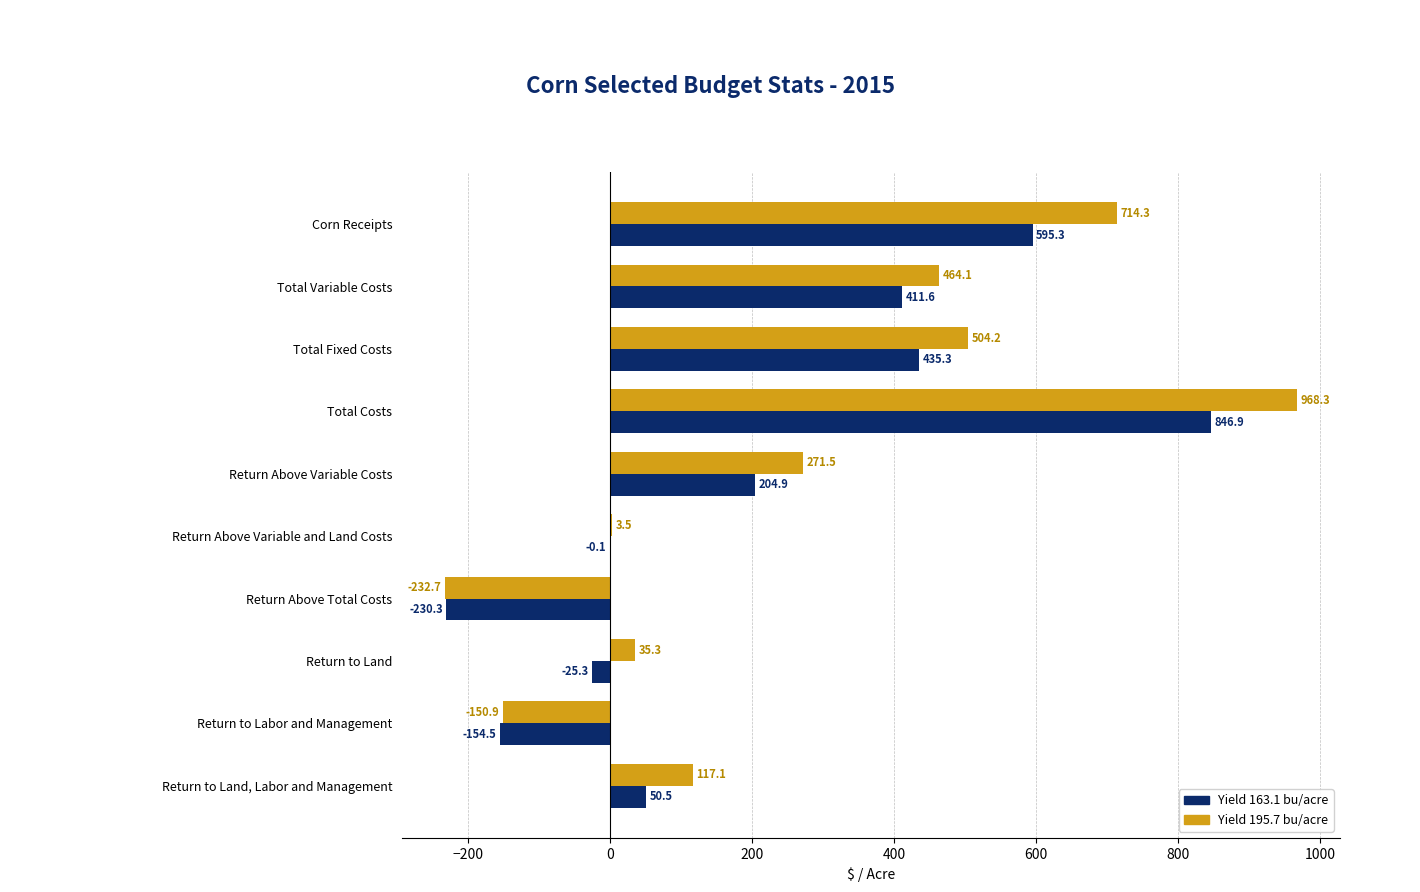

The Yield 163.1 bu/acre series shows 252.9 at Total Costs. True or false?

False